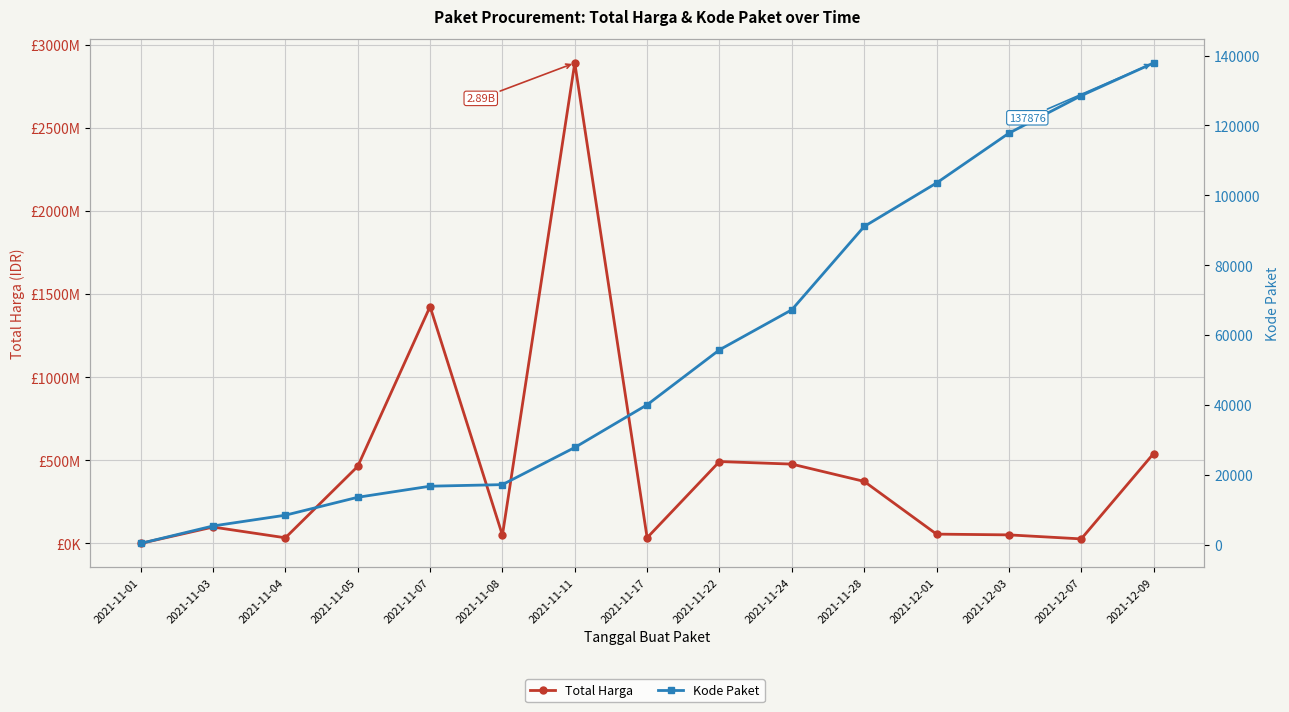

True or false: Total Harga has a value of 207516326 at 2021-12-09.

False